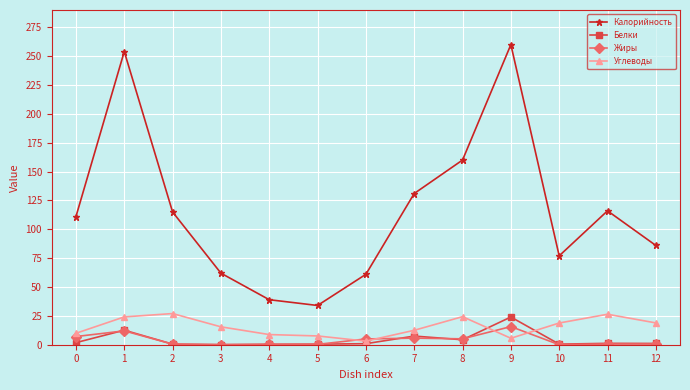

True or false: Углеводы has a value of 3.1 at 6.

True